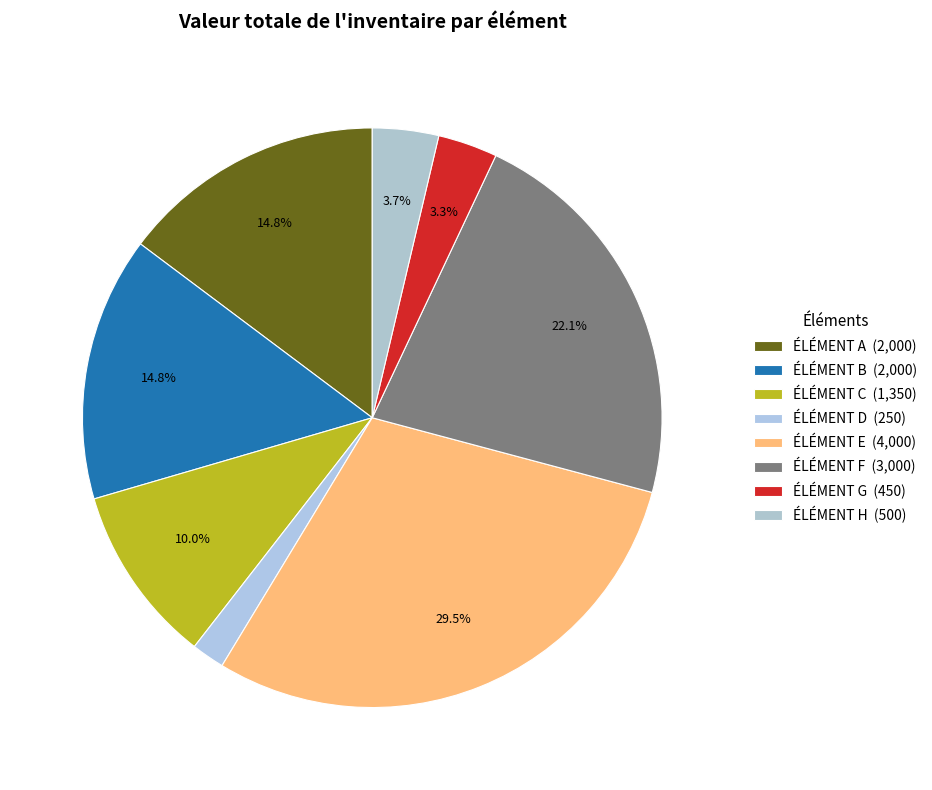

Which category has the biggest portion of the pie?

ÉLÉMENT E